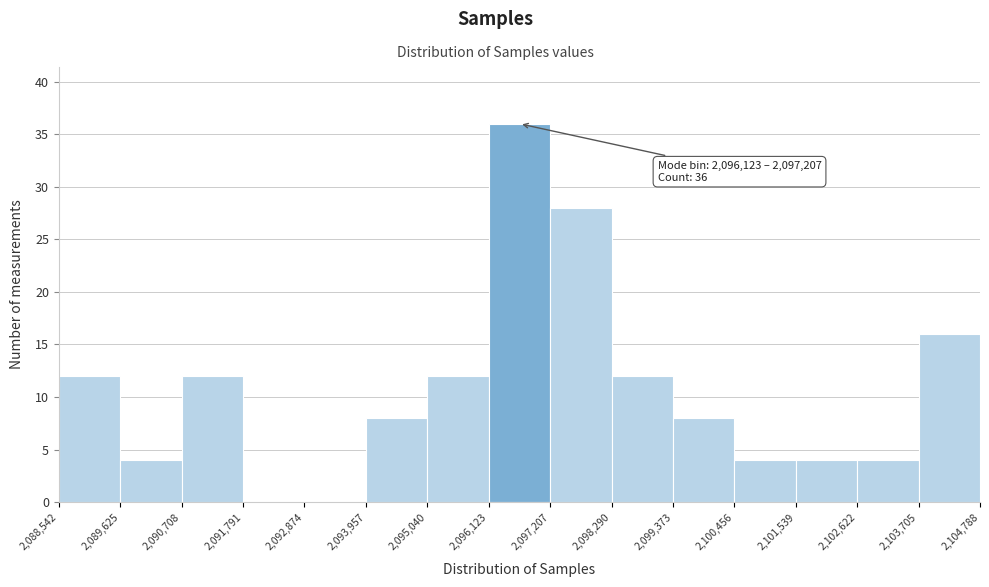

Which range on the x-axis has the tallest bar?

2,096,123 to 2,097,207